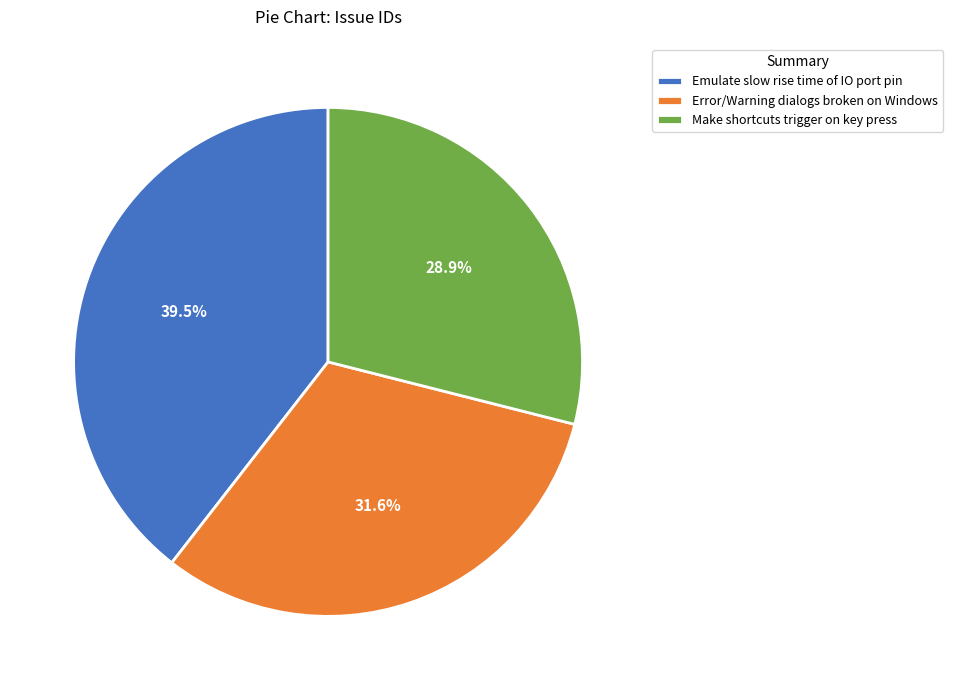

To the nearest percent, what is the combined percentage of Error/Warning dialogs broken on Windows and Emulate slow rise time of IO port pin?

71%